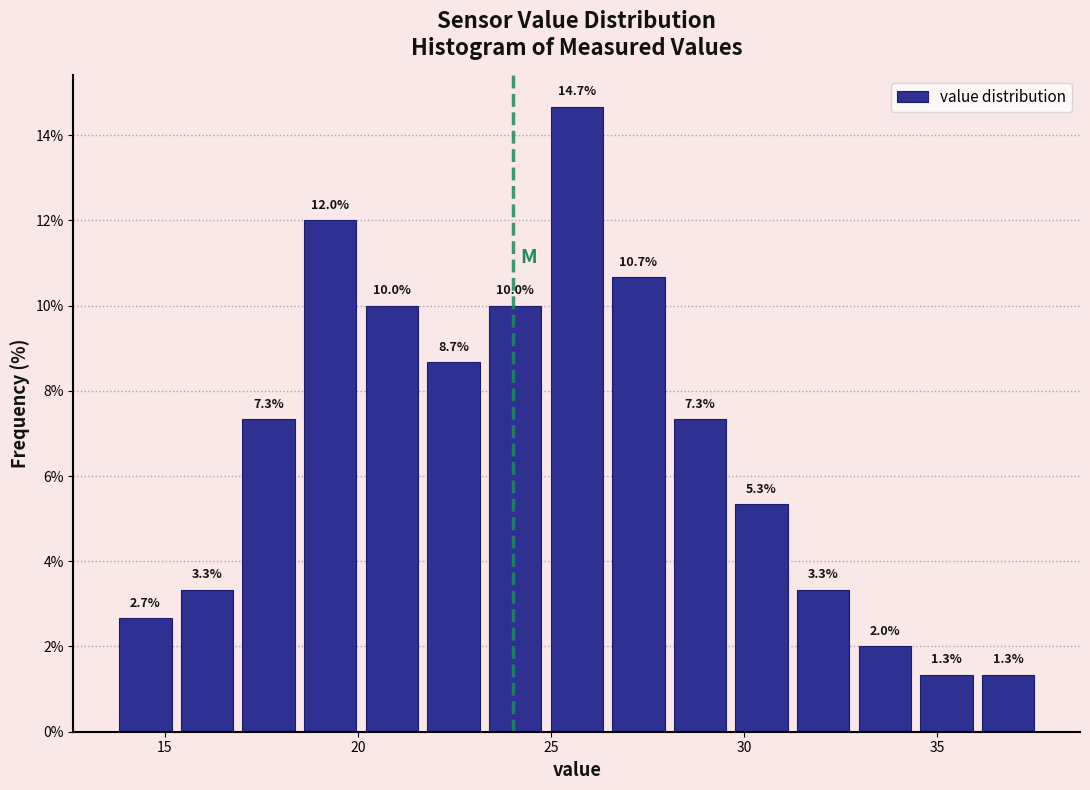

Read against the x-axis, roughly where is the centre of the tallest bar?

25.5